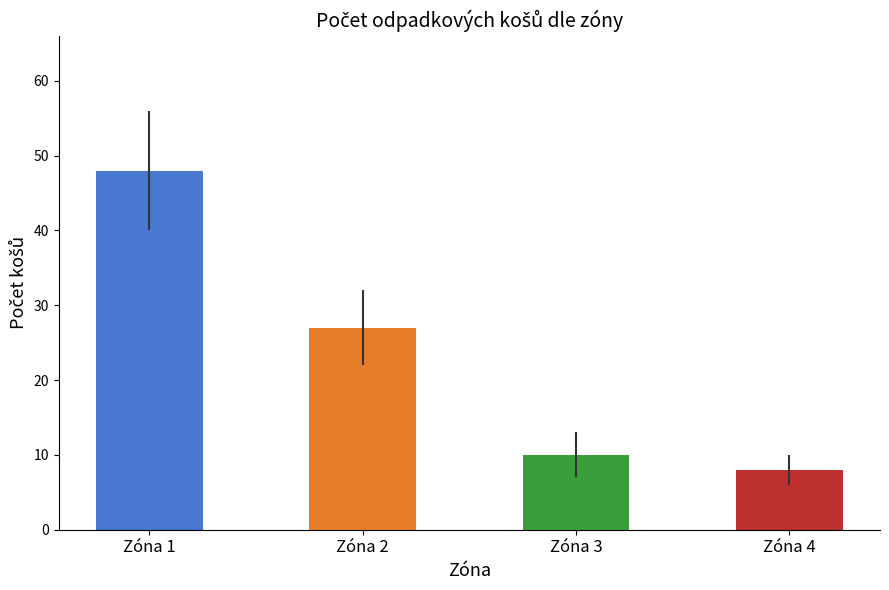

Count the number of data series in this chart.

1